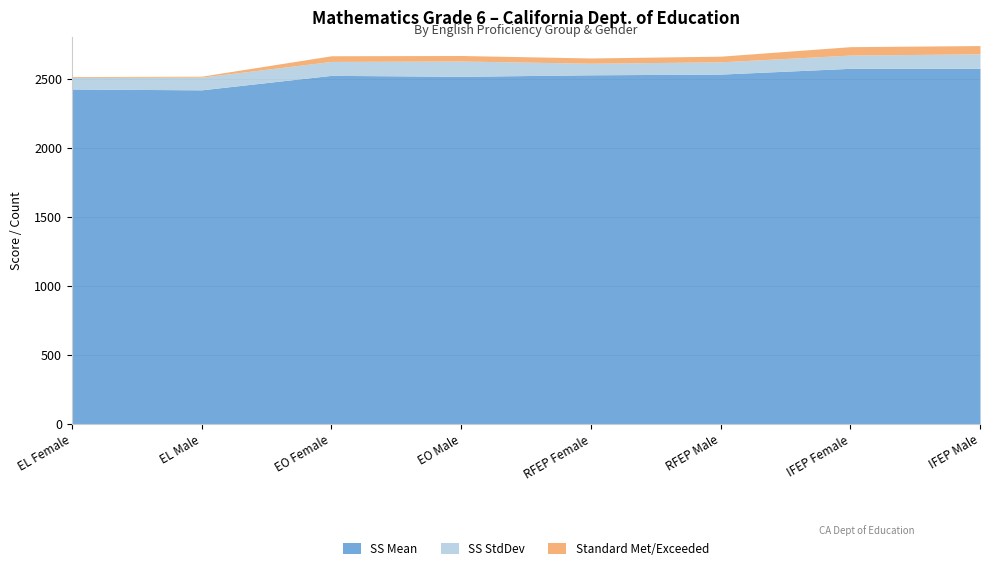

True or false: SS Mean and SS StdDev intersect in this chart.

False